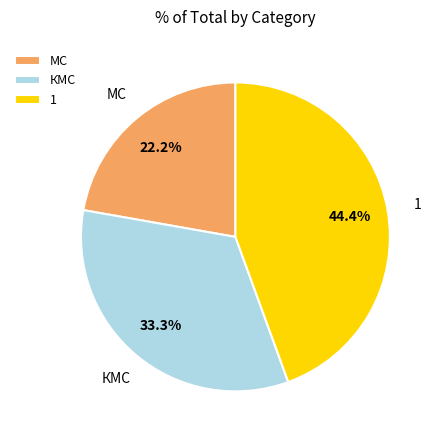

Is it true that КМС is 33% of the pie?

True